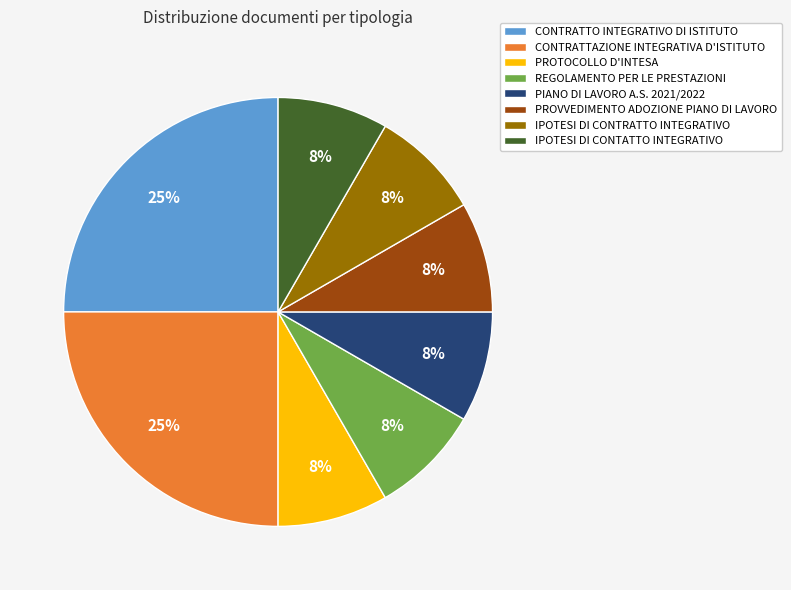

Which has a higher value, PIANO DI LAVORO A.S. 2021/2022 or CONTRATTO INTEGRATIVO DI ISTITUTO?

CONTRATTO INTEGRATIVO DI ISTITUTO